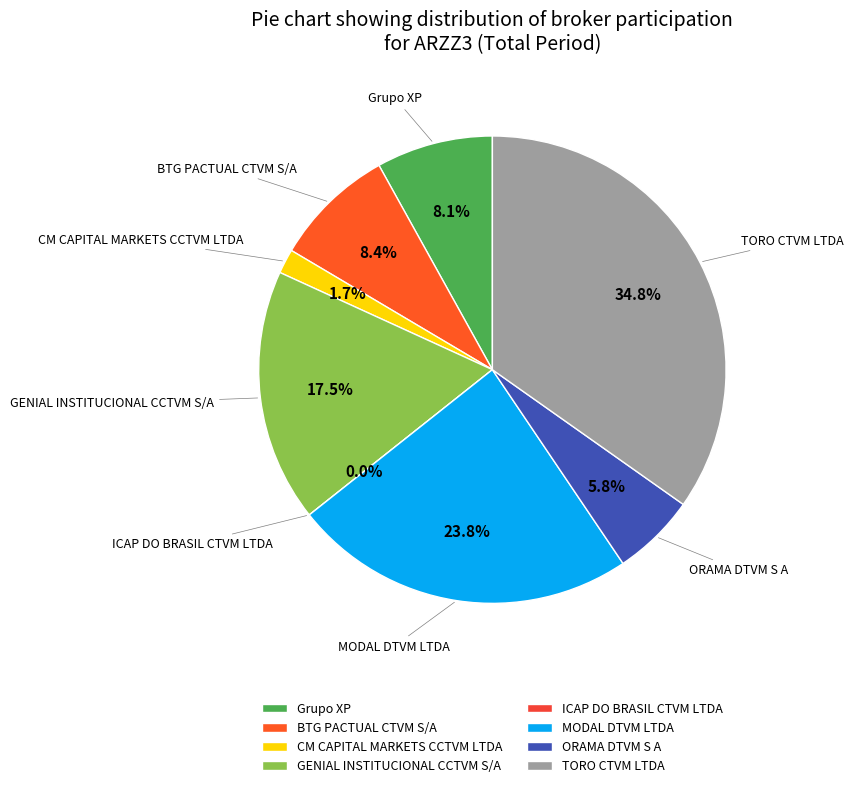

Which category has the smallest portion of the pie?

ICAP DO BRASIL CTVM LTDA